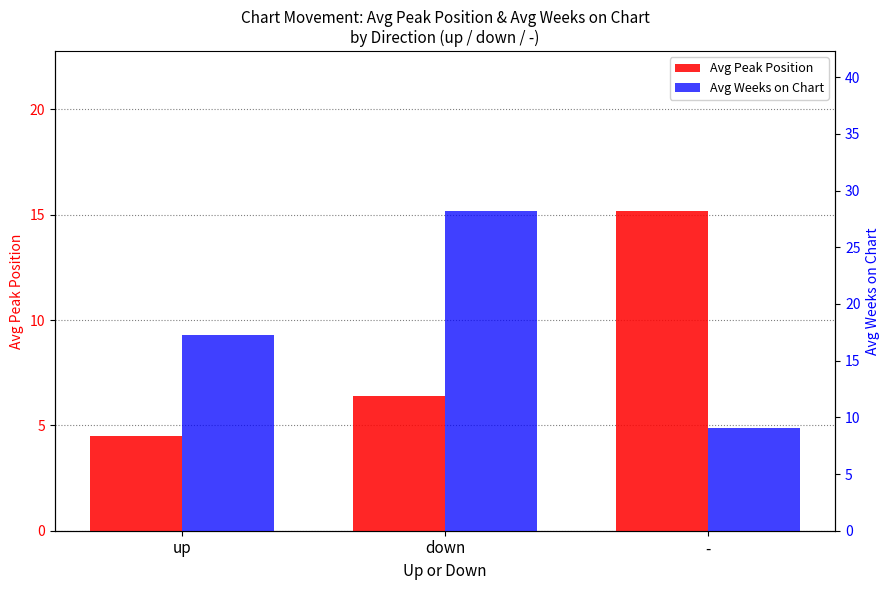

At which category does the chart reach its peak across all series?

down